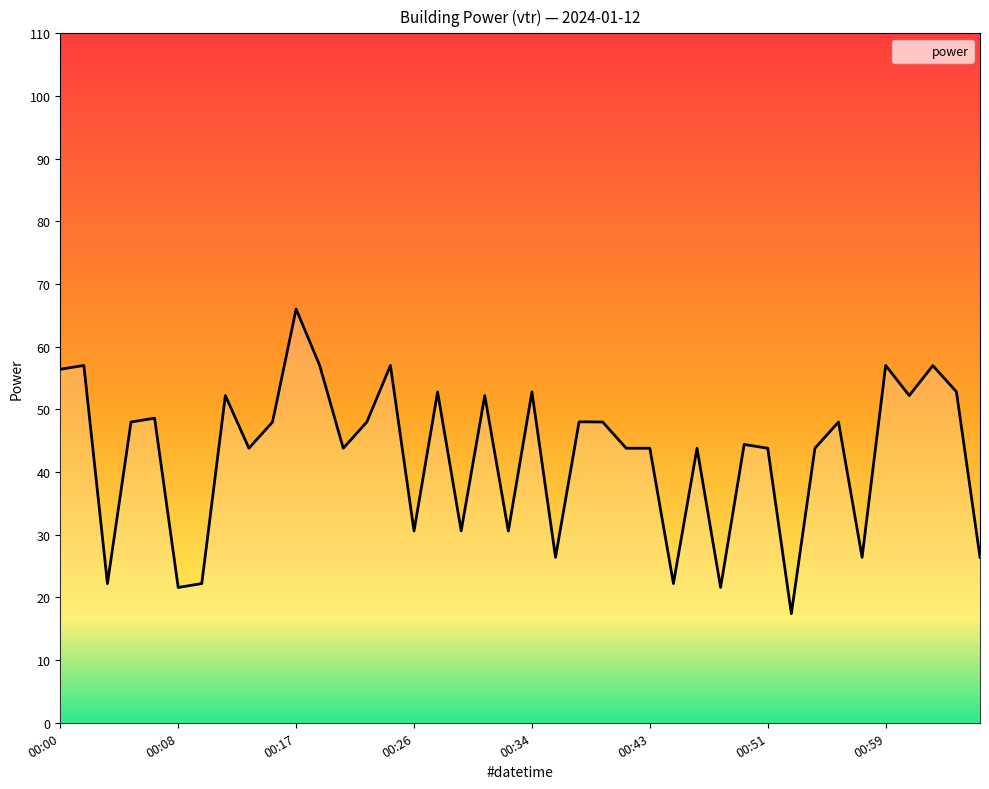

What is the maximum value shown in the chart?

66.0